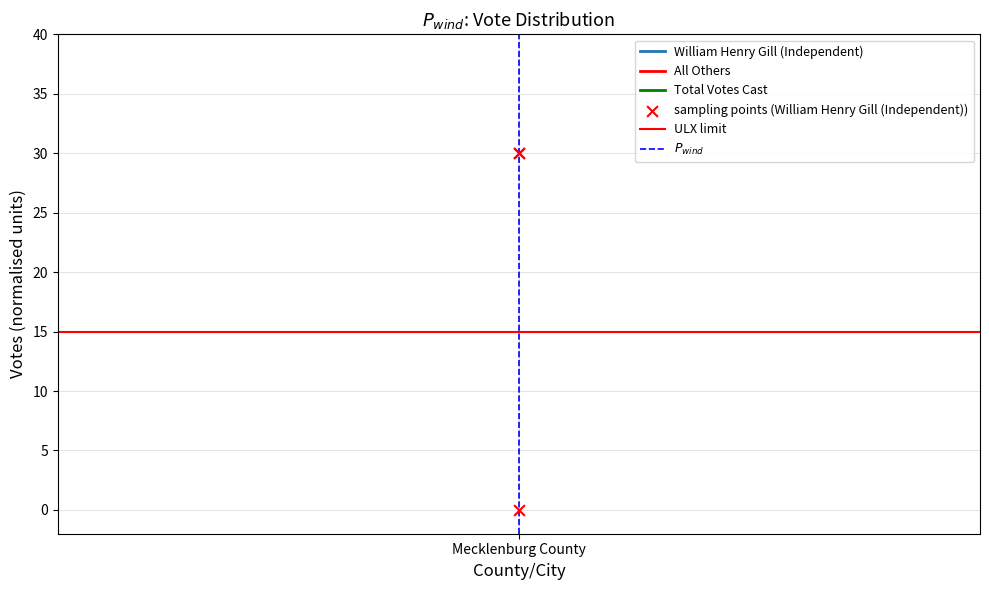

Which series has the largest Y range (max minus min)?

$P_{wind}$